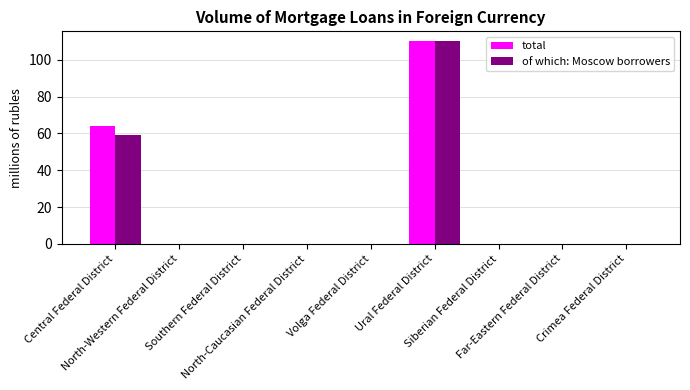

Reading left to right, what are all the values shown in this chart?

total: 64	0	0	0	0	110	0	0	0
of which: Moscow borrowers: 59	0	0	0	0	110	0	0	0